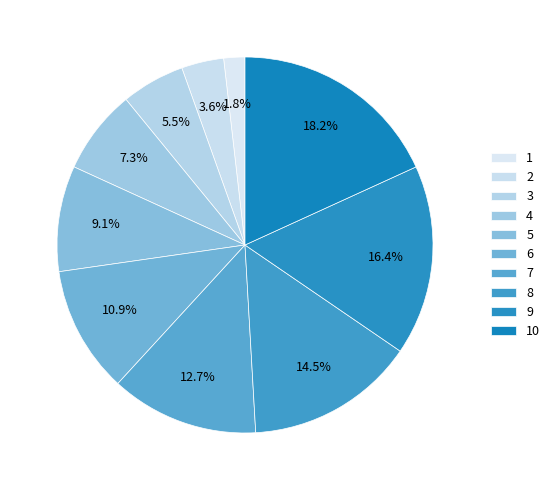

Count the number of slices in the pie.

10